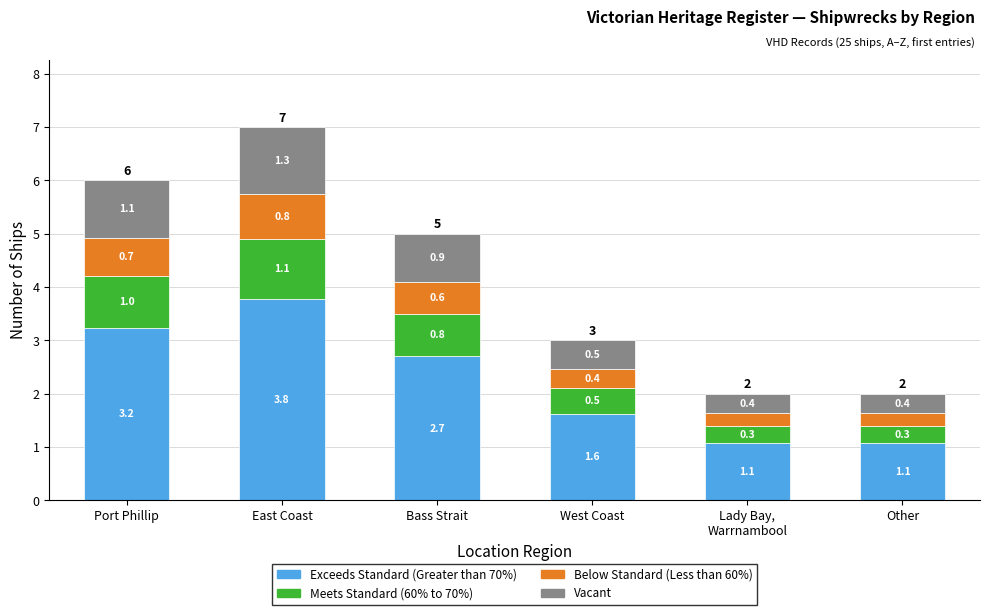

At which label does Exceeds Standard (Greater than 70%) first exceed 2?

Port Phillip